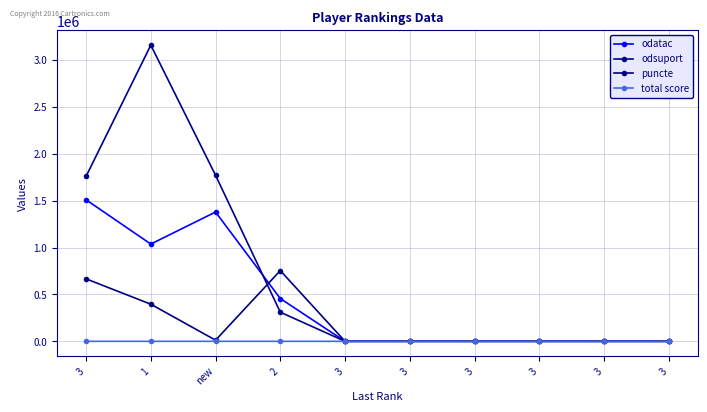

What is the difference between the second highest and second lowest values in the puncte series?

665919